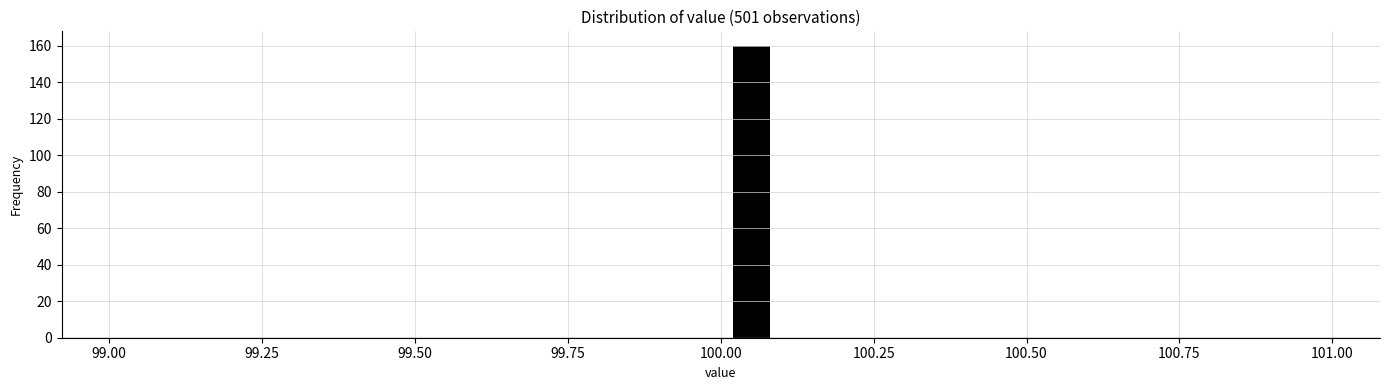

Around what value on the x-axis is the tallest bar? Give the approximate position of its centre, as read against the axis.

100.05